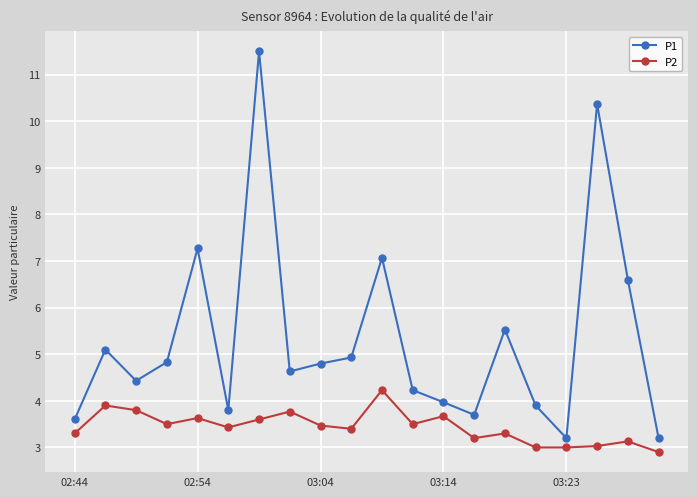

Reading right to left, list all the values displayed in this chart.

P1: 3.2	6.6	10.4	3.2	3.9	5.5	3.7	4.0	4.2	7.1	4.9	4.8	4.6	11.5	3.8	7.3	4.8	4.4	5.1	3.6
P2: 2.9	3.1	3.0	3.0	3.0	3.3	3.2	3.7	3.5	4.2	3.4	3.5	3.8	3.6	3.4	3.6	3.5	3.8	3.9	3.3